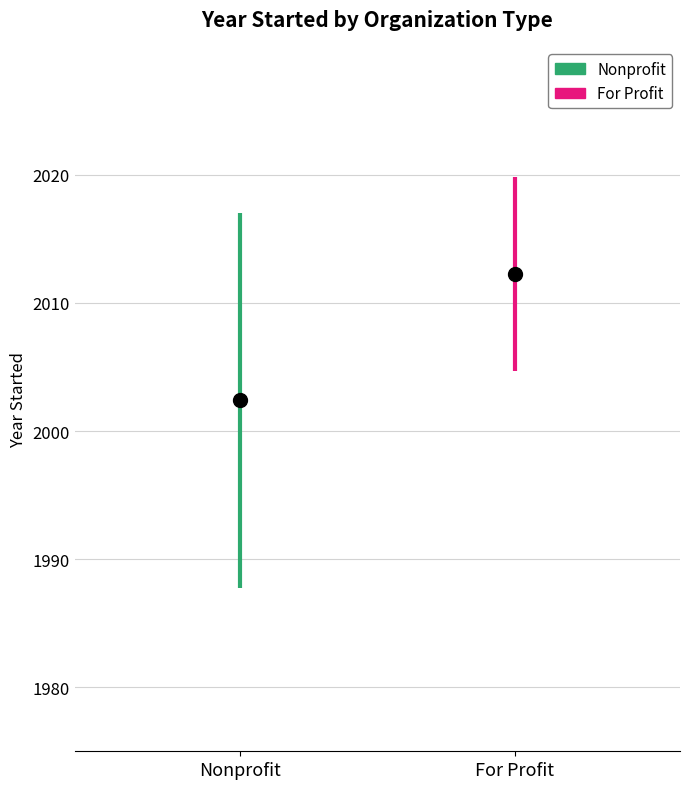

What is the sum of all Nonprofit values?

4004.8